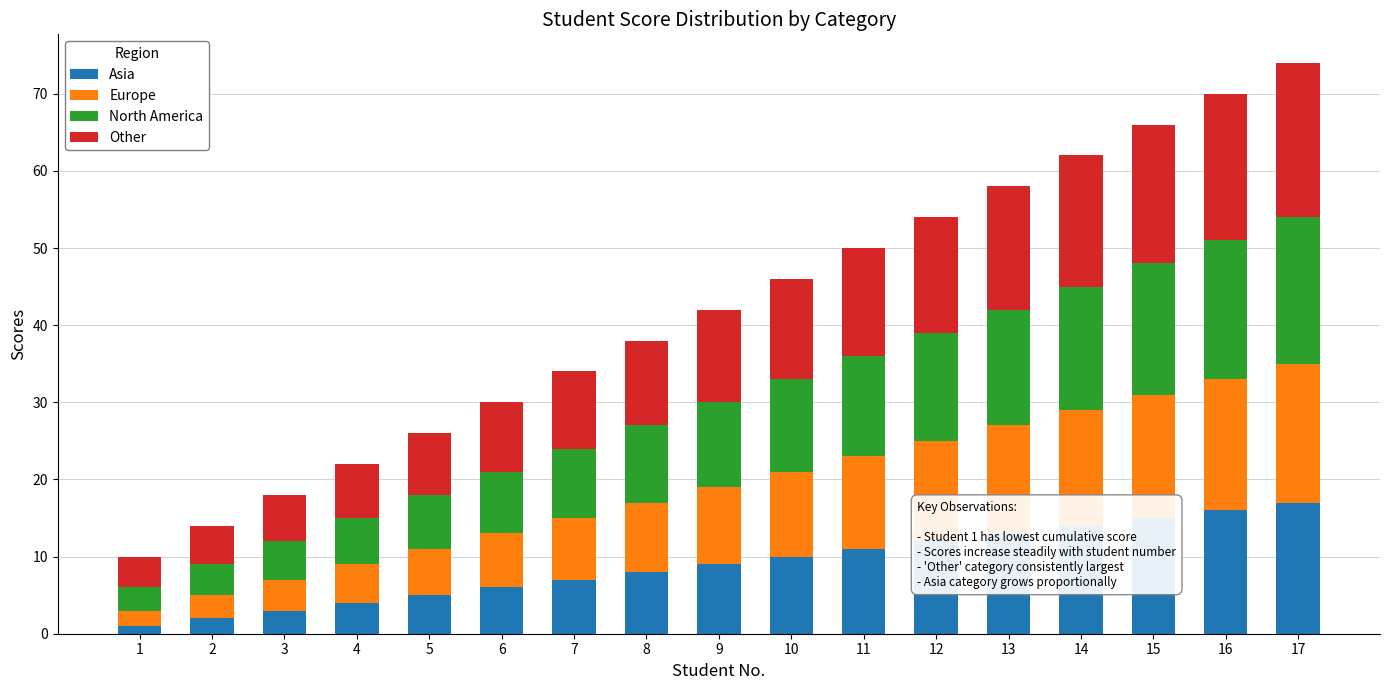

Is it true that Asia equals 13 at 13?

True